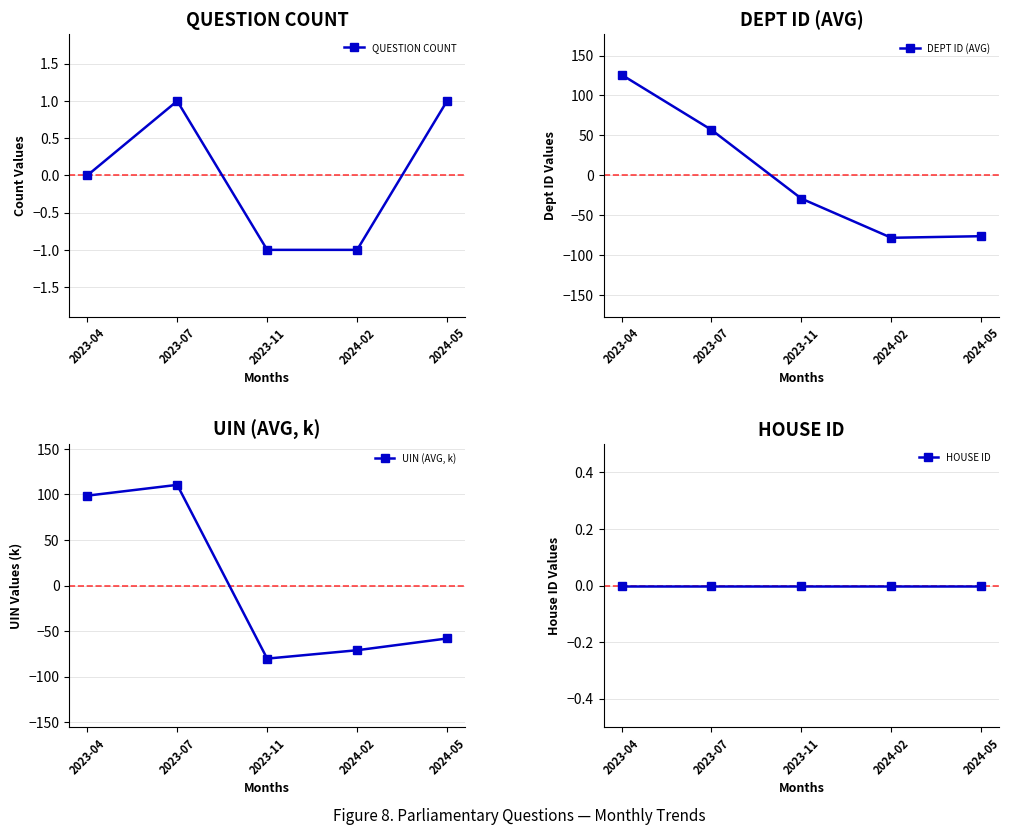

How many intersections are there between DEPT ID (AVG) and HOUSE ID?

1